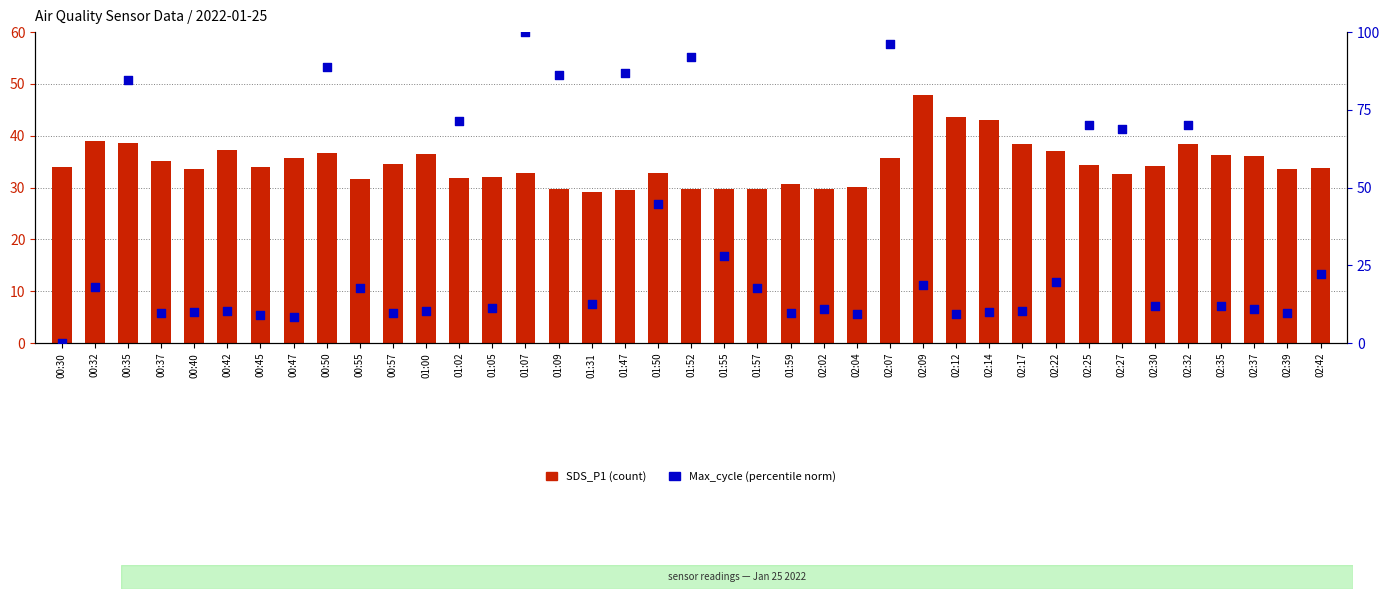

At how many categories does at least one series exceed 8?

39